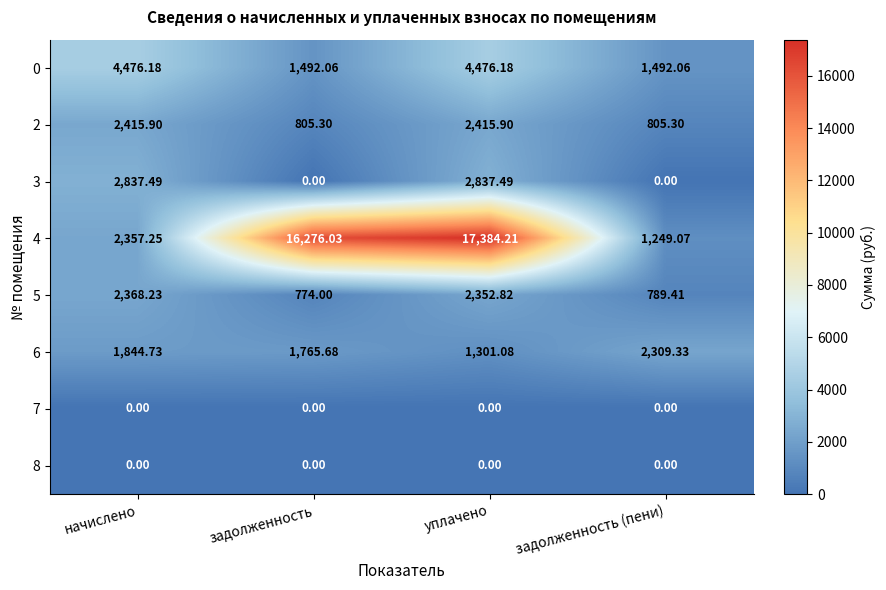

What is the difference between the highest and lowest values at задолженность (пени)?

2309.3